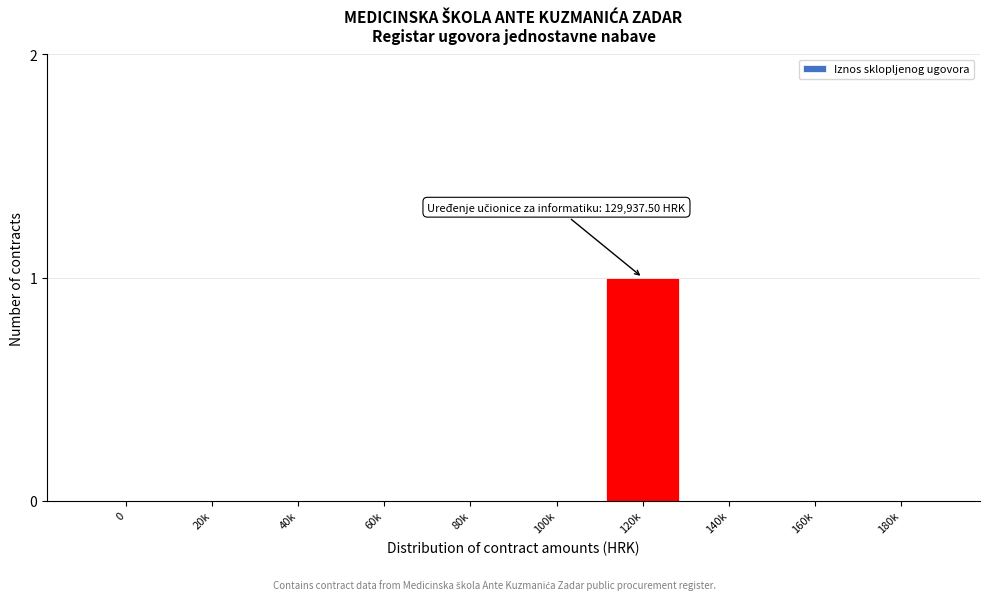

Reading right to left, extract all data points from this chart.

180k=0	160k=0	140k=0	120k=1	100k=0	80k=0	60k=0	40k=0	20k=0	0=0